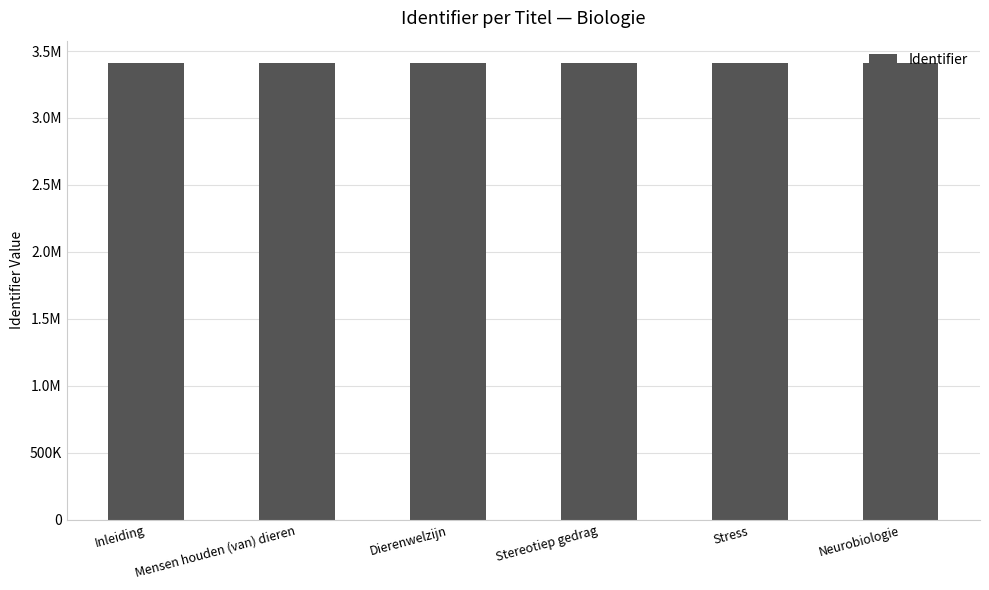

What is the label of the 1st bar from the right?

Neurobiologie